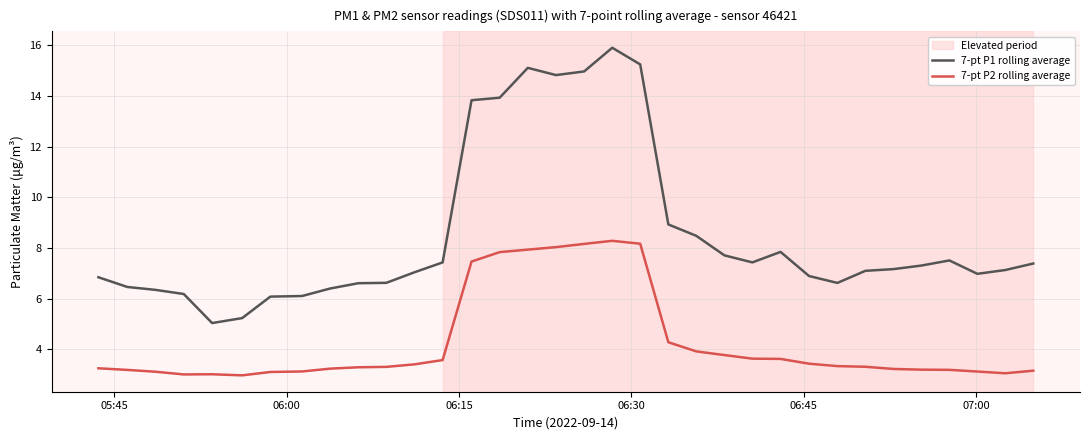

What is the maximum value shown in the chart?

15.9